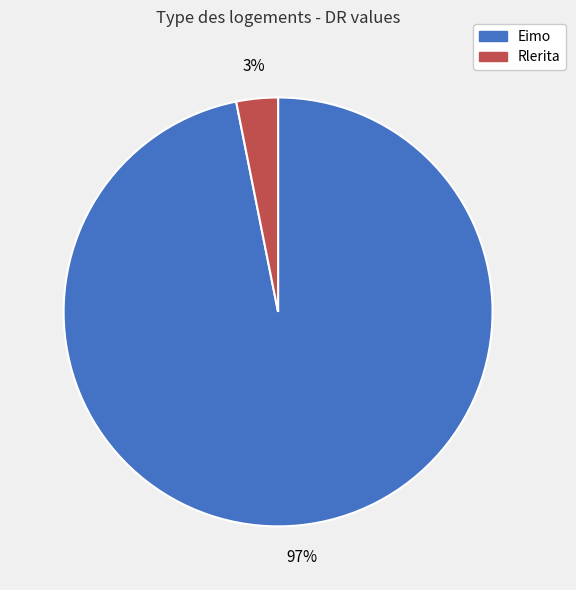

Which slice represents more than half of the pie?

Eimo